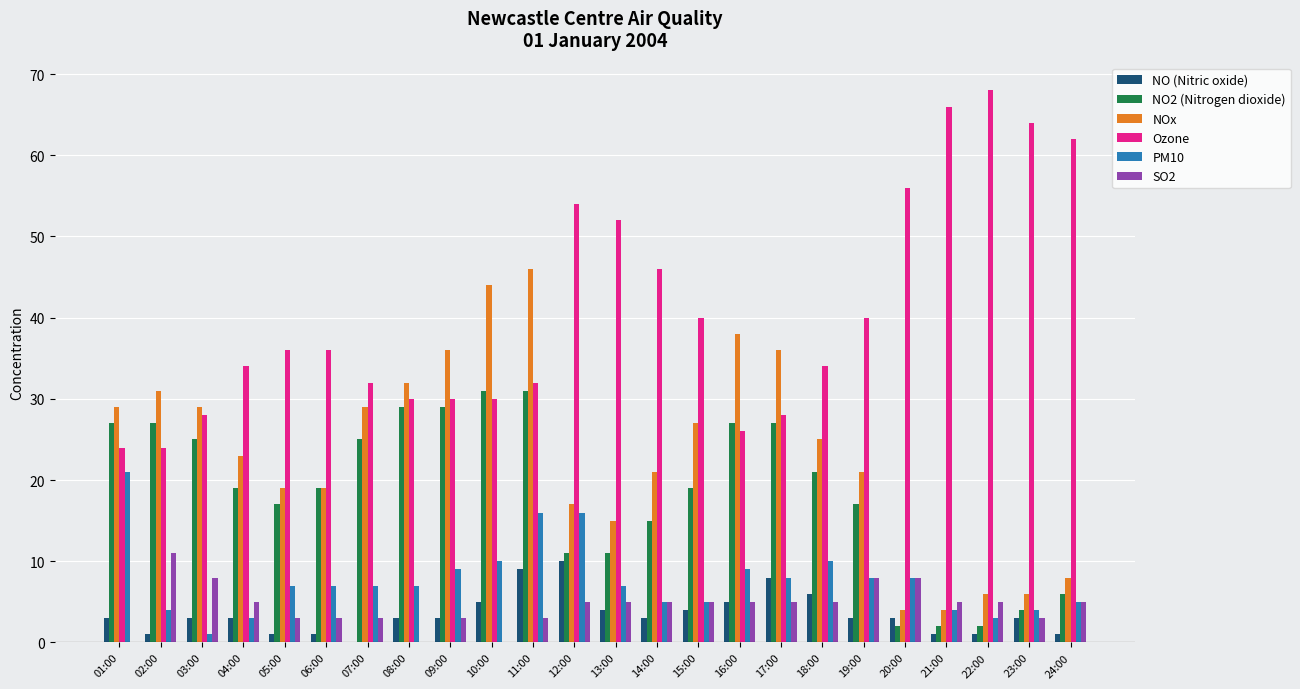

At which category is the sum across all series the highest?

11:00